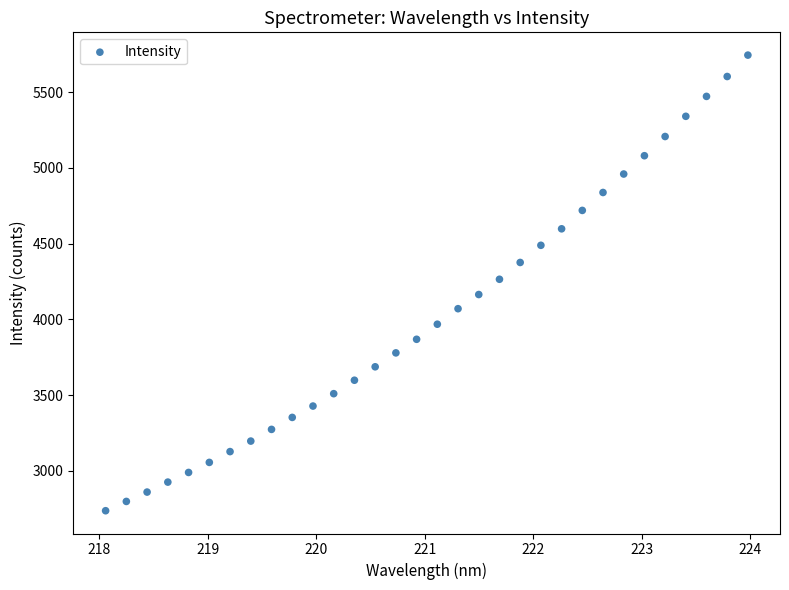

What is the range of Y values (max minus min)?

3008.0